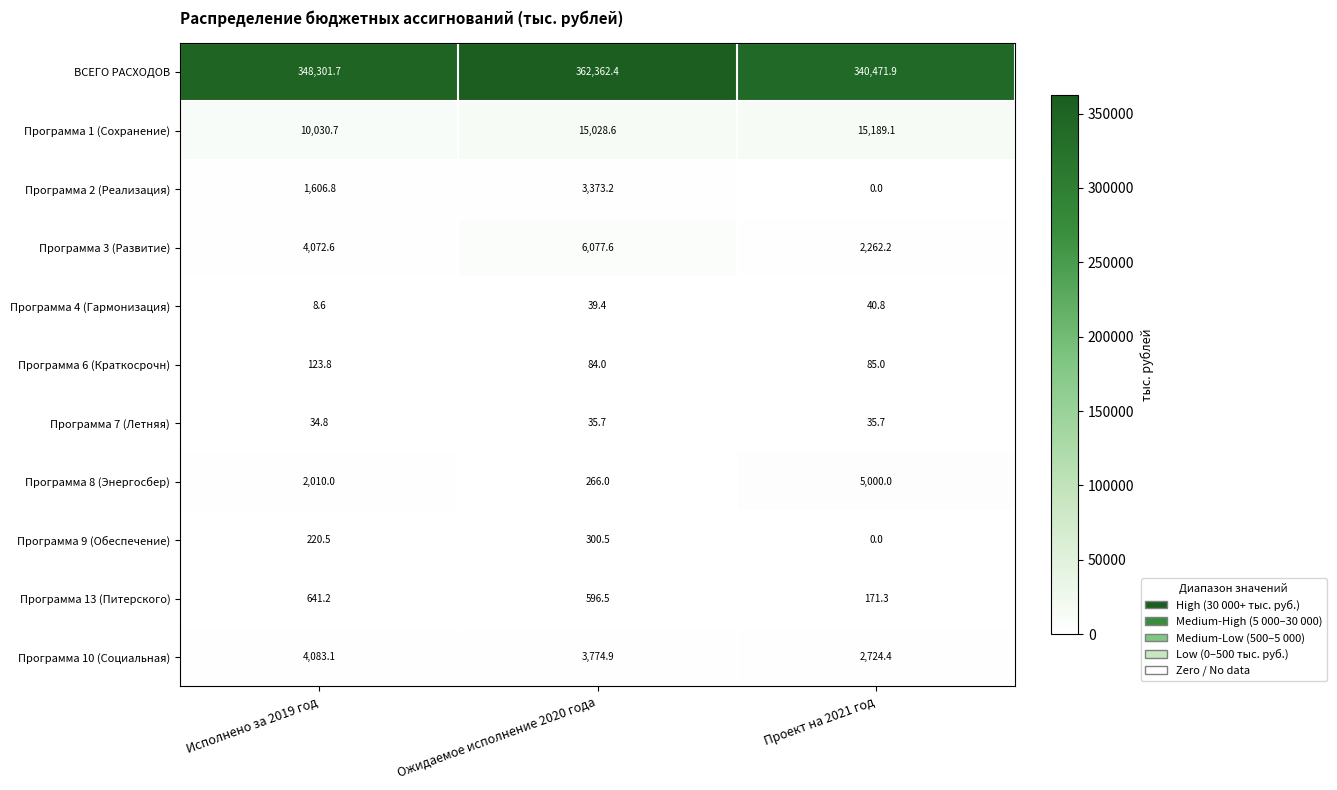

How many data points does each series have?

3